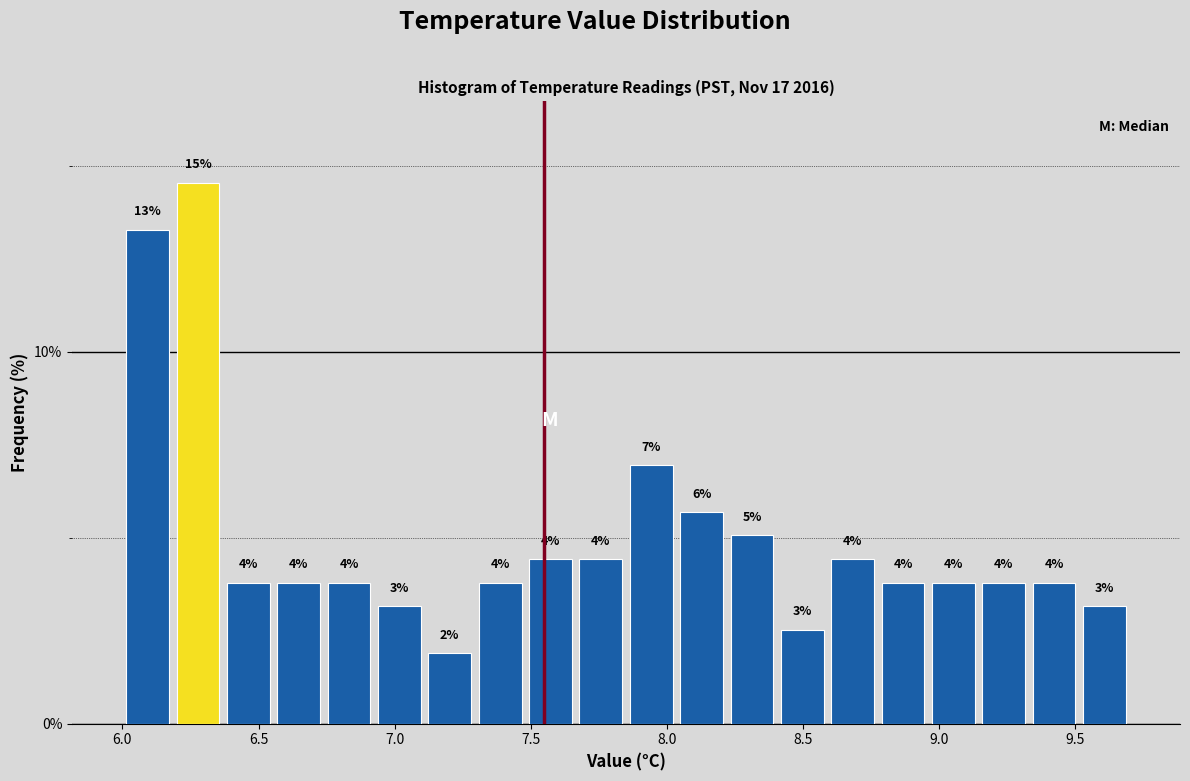

Read against the x-axis, roughly where is the centre of the tallest bar?

6.30